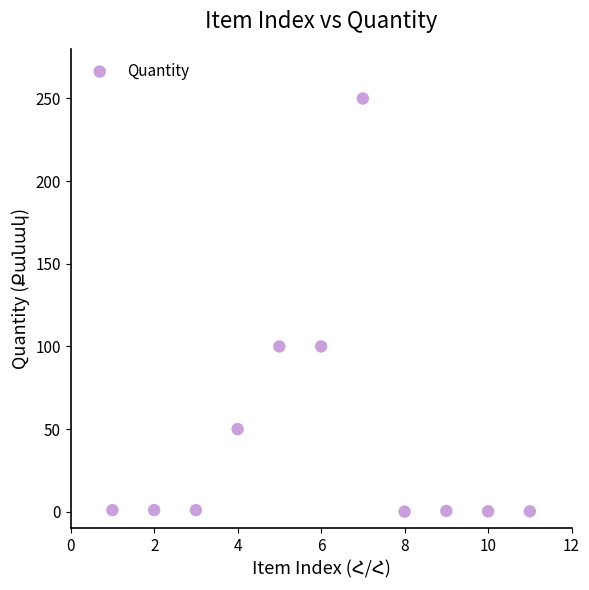

What is the average Y value?

45.8